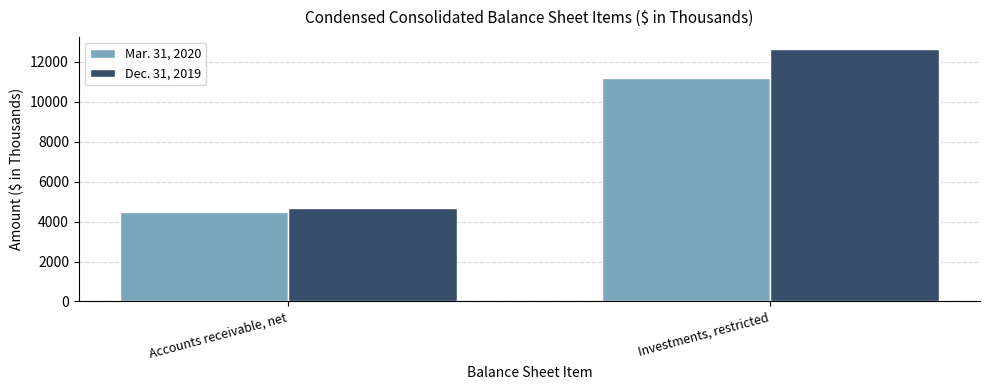

Does the chart contain any negative values?

No